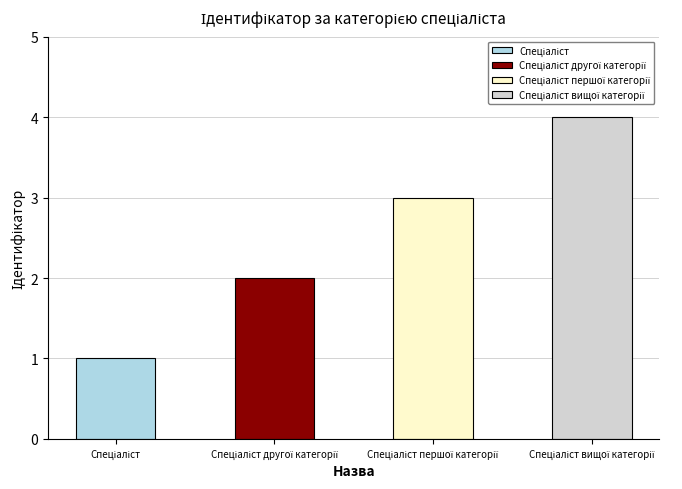

Does the chart contain any negative values?

No